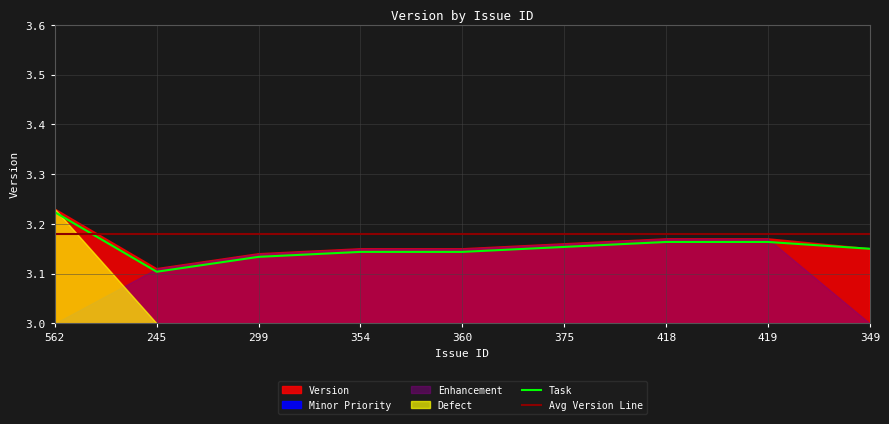

Which category has the highest value in the Task series?

562